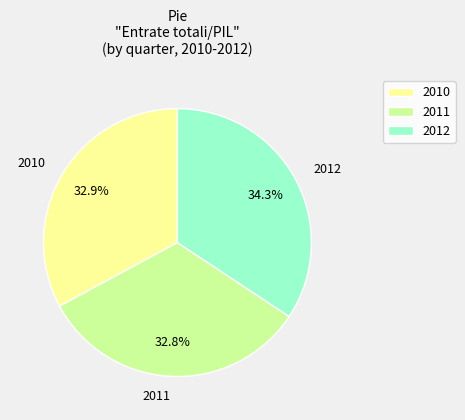

Which slice is the largest?

2012